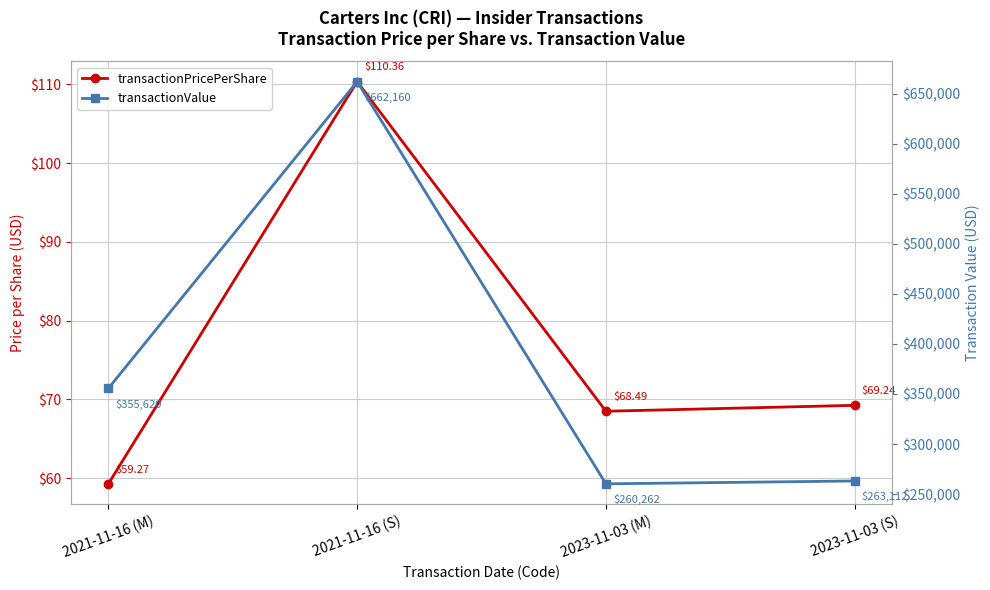

How many interior local valleys does the transactionValue series have?

1